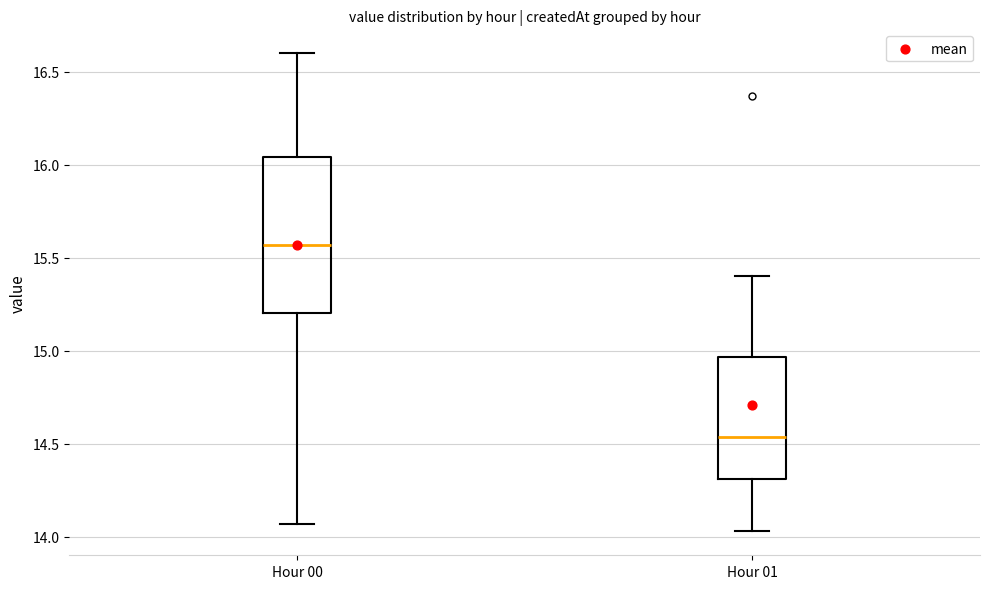

Reading left to right, read every box against the y-axis: the position of its median line, the range the box covers, and the ends of its whiskers. The values are not printed on the chart, so give them approximately, as read against the axis.

Hour 00: median 15.55, box 15.20 to 16.05, whiskers 14.05 to 16.60
Hour 01: median 14.55, box 14.30 to 14.95, whiskers 14.05 to 15.40